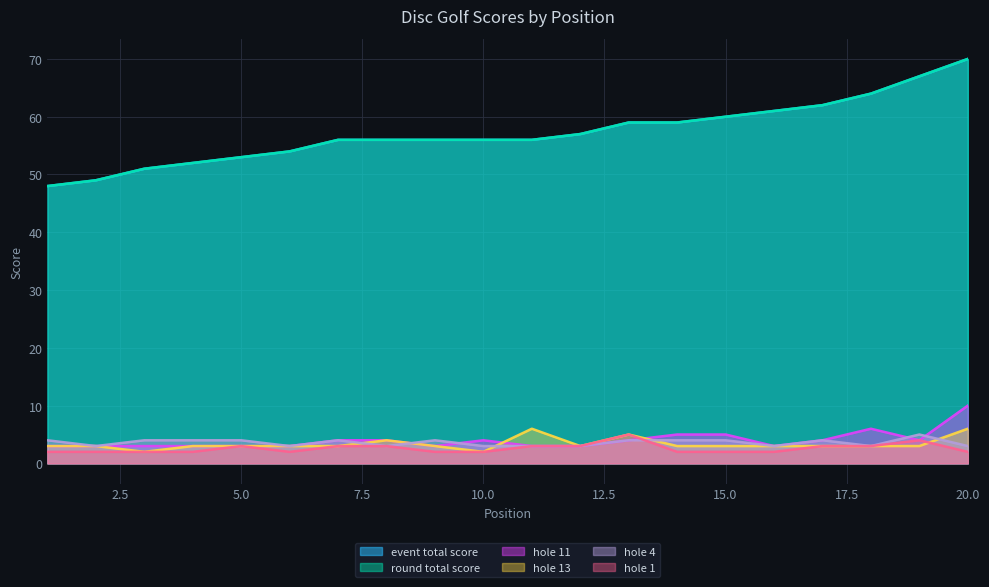

In hole_11, how many points are lower than both neighbors (excluding endpoints)?

3